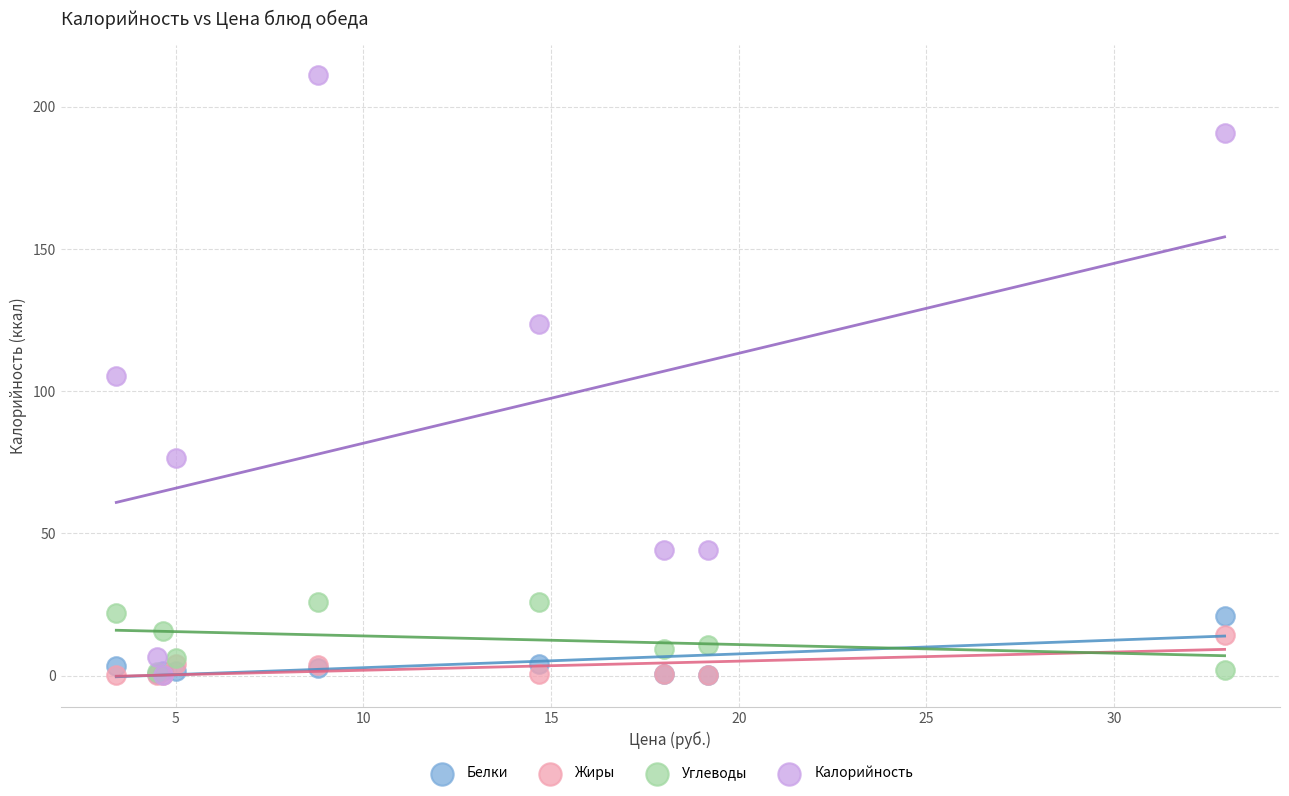

What are all the series names shown in the legend?

Белки, Жиры, Углеводы, Калорийность